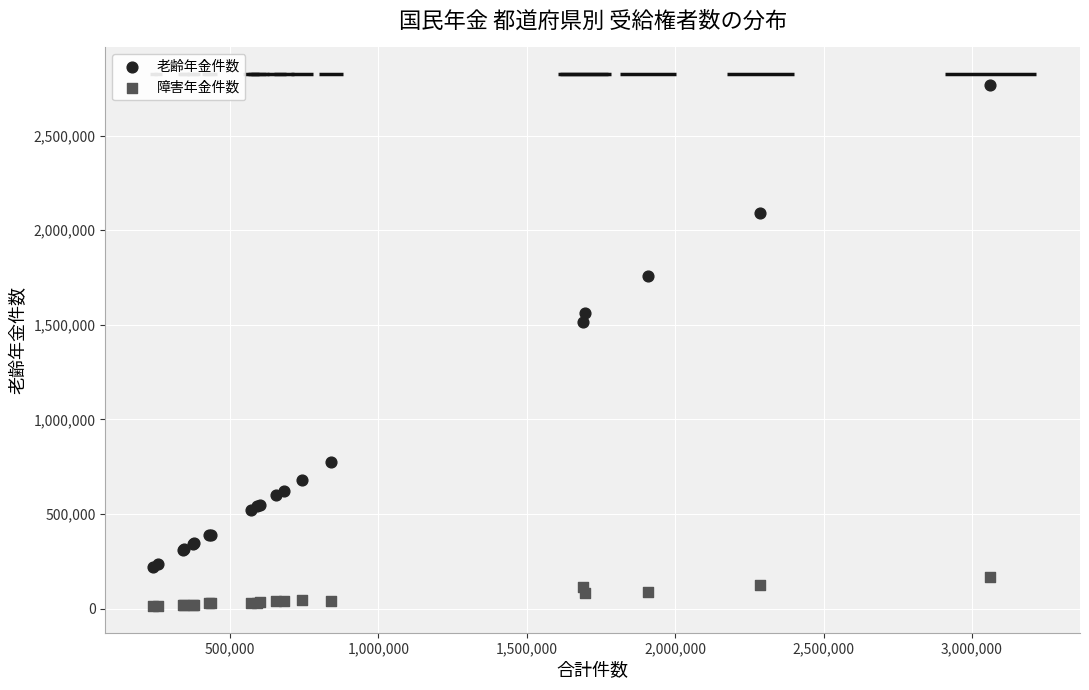

What are all the series names shown in the legend?

老齢年金件数, 障害年金件数